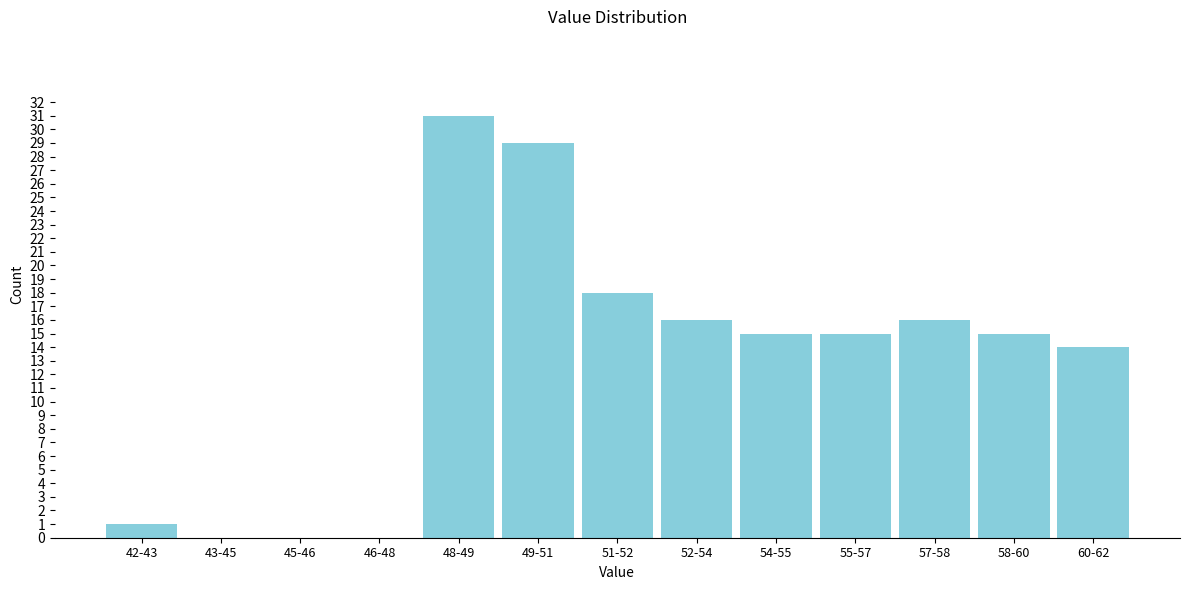

Reading left to right, extract all data points from this chart.

42-43=1	43-45=0	45-46=0	46-48=0	48-49=31	49-51=29	51-52=18	52-54=16	54-55=15	55-57=15	57-58=16	58-60=15	60-62=14